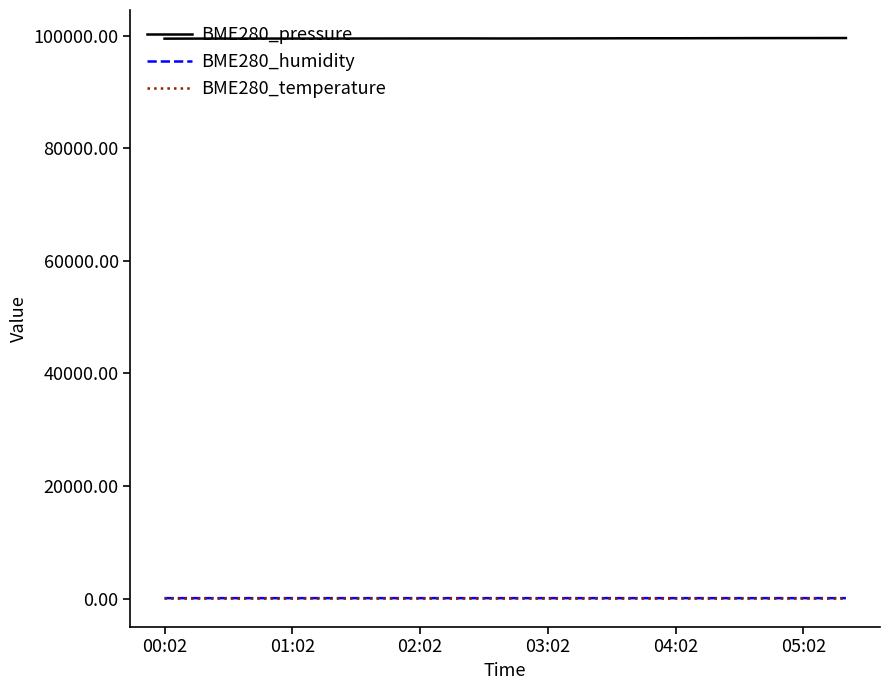

What is the maximum value shown in the chart?

99571.2